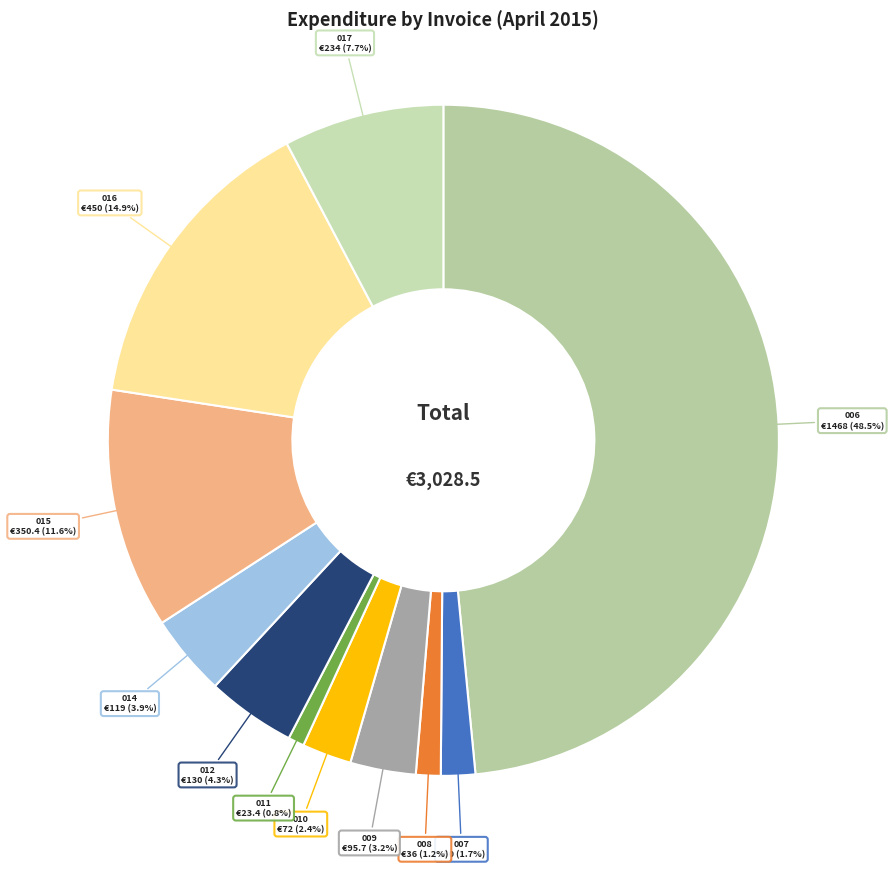

Rank the categories by value from highest to lowest.

2015/04/006, 2015/04/016, 2015/04/015, 2015/04/017, 2015/04/012, 2015/04/014, 2015/04/009, 2015/04/010, 2015/04/007, 2015/04/008, 2015/04/011